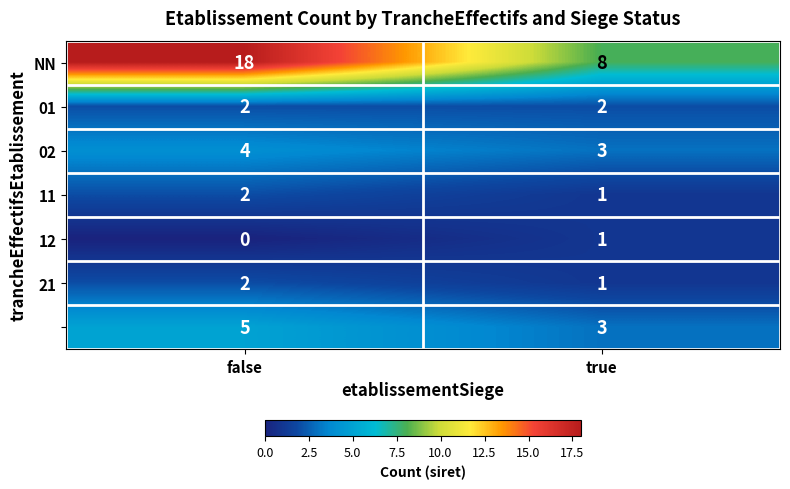

What is the maximum value shown in the chart?

18